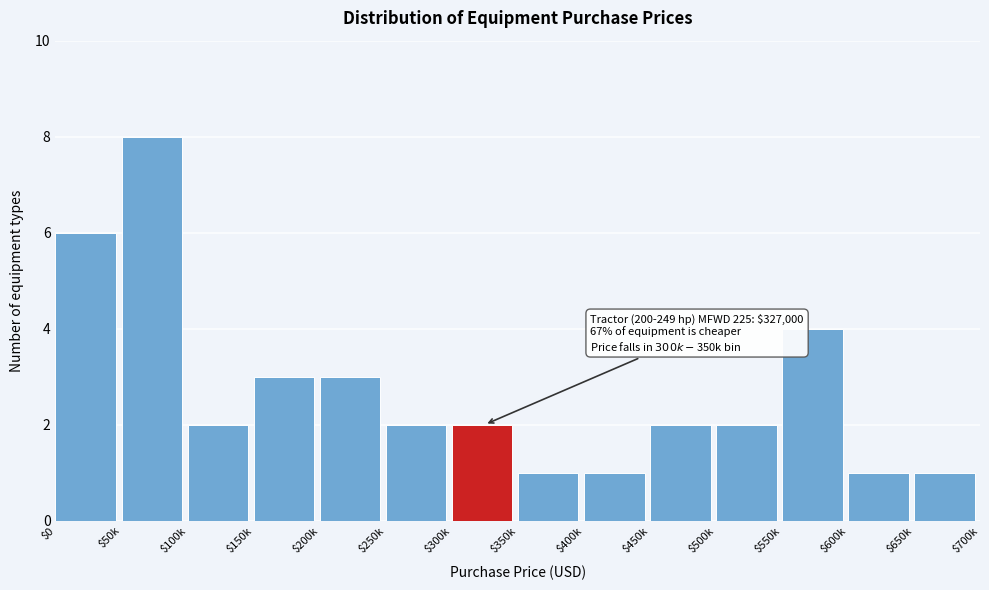

Reading left to right, transcribe all the data shown in this chart.

6	8	2	3	3	2	2	1	1	2	2	4	1	1